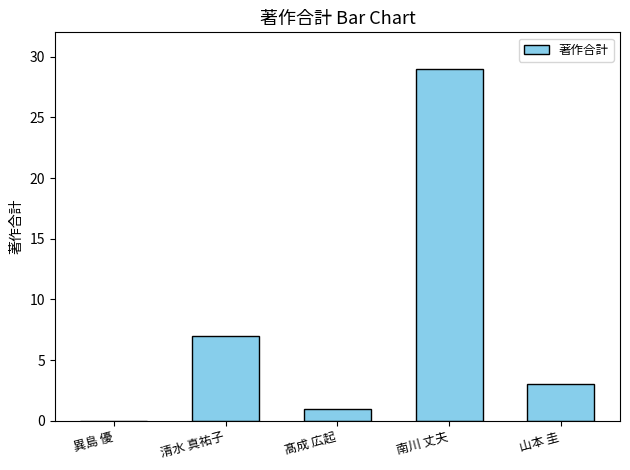

How many positive values are there?

4